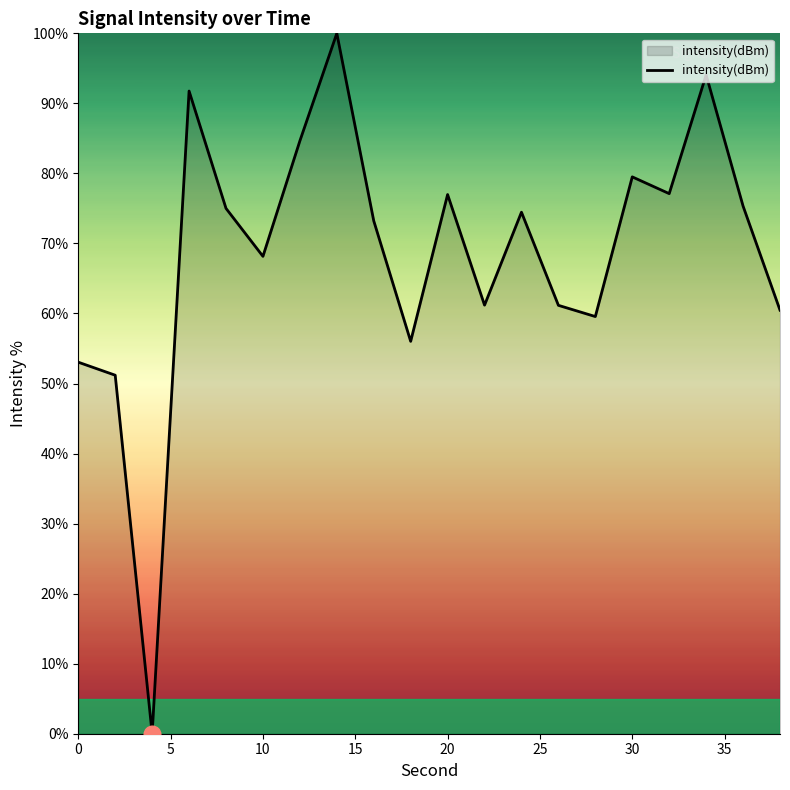

How many interior local valleys (lower than both neighbors) does the data have?

6